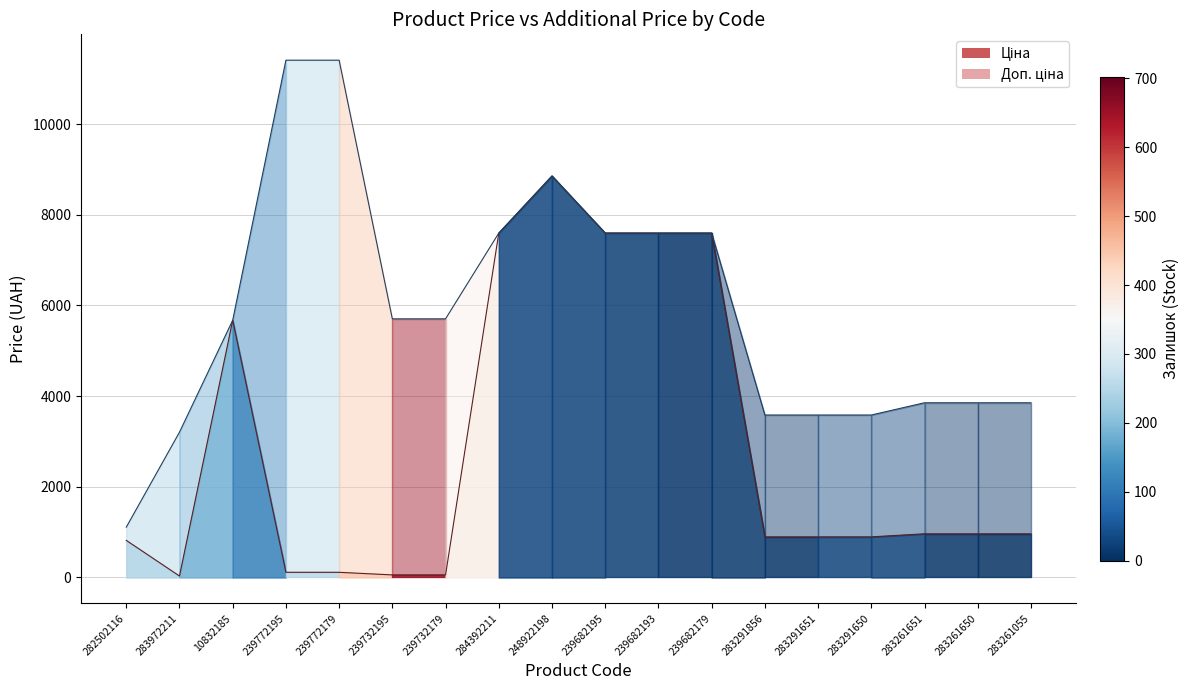

What are all the series names shown in the legend?

Ціна (line), Доп. ціна (line)